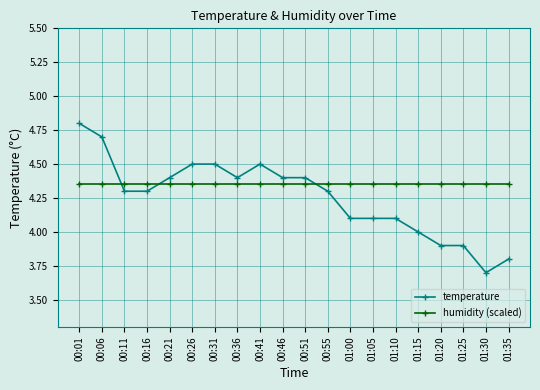

The value of temperature at 00:55 is 4.3. True or false?

True